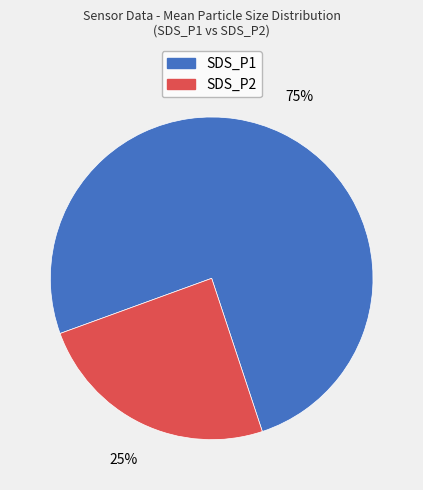

How many segments does this pie chart have?

2